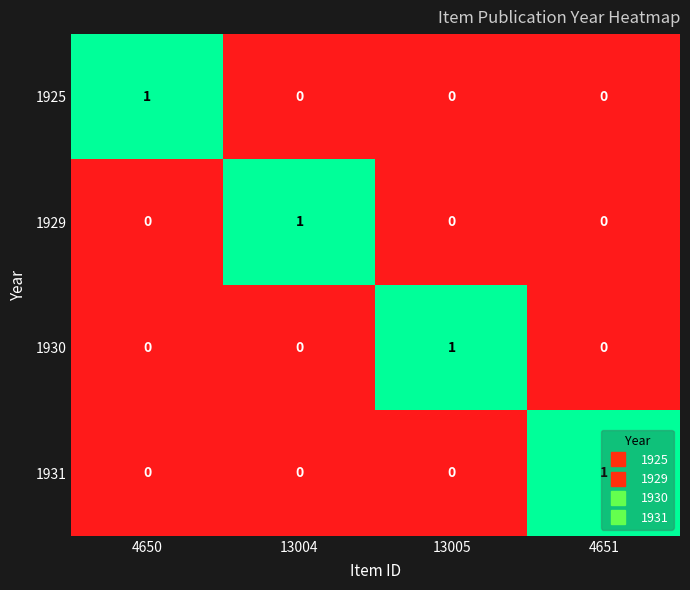

The 1929 series shows 1 at 13004. True or false?

True